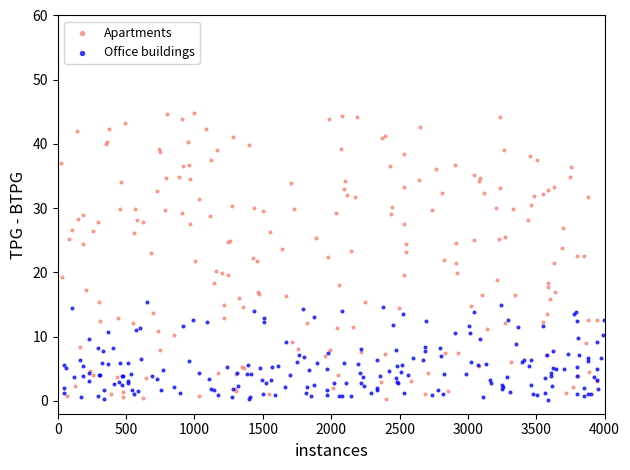

Which series has the widest spread of Y values?

Apartments